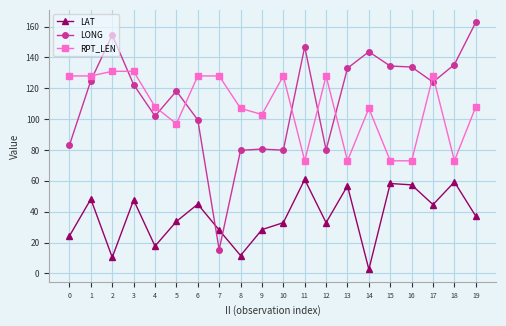

Which label corresponds to the largest value in the chart?

19